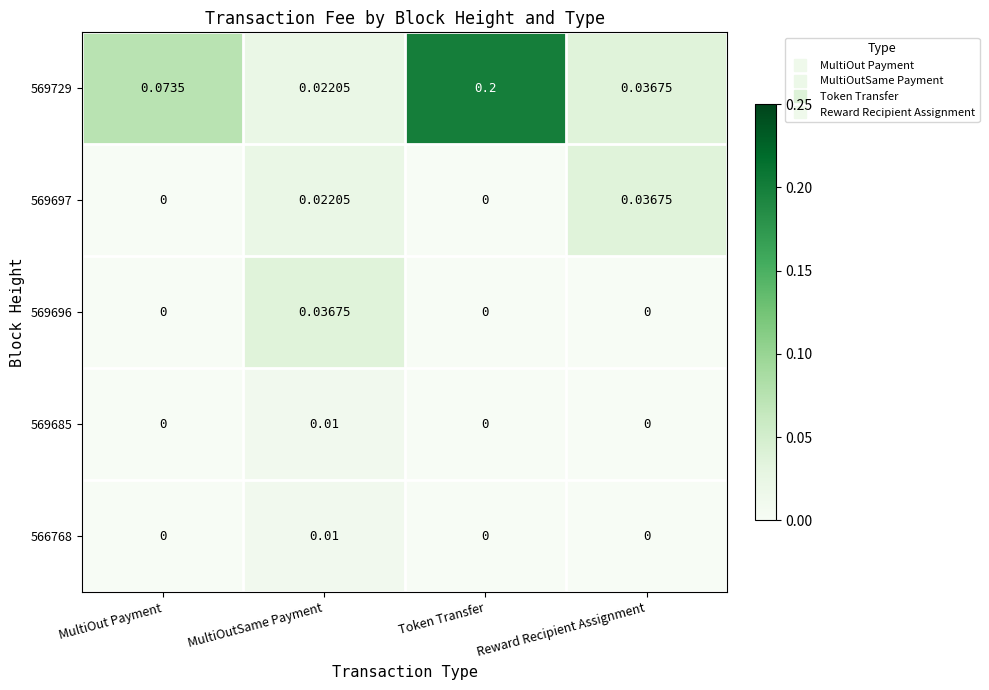

At which category is the sum across all series the highest?

Token Transfer